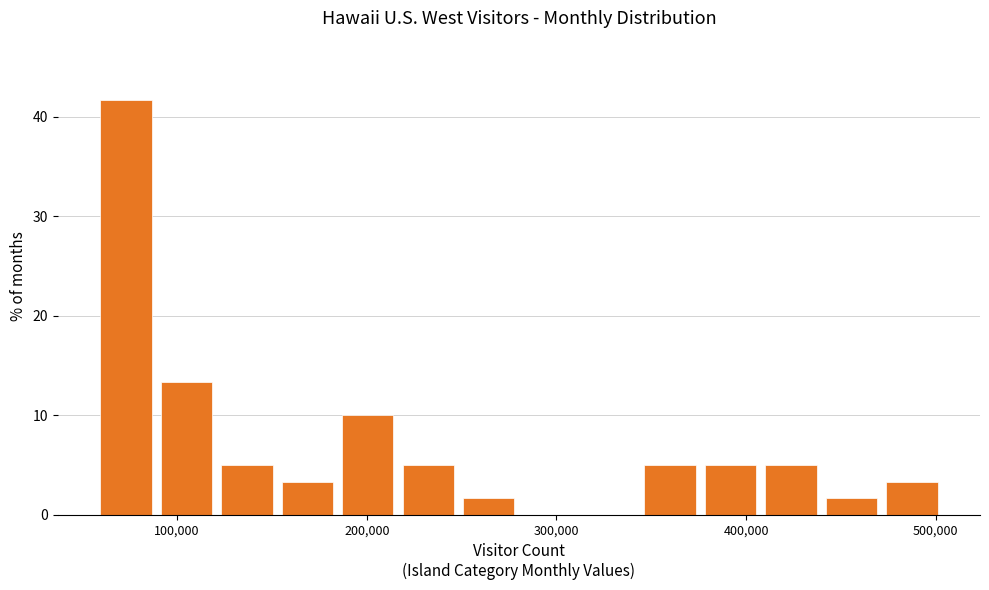

Around what value on the x-axis is the tallest bar? Give the approximate position of its centre, as read against the axis.

70000